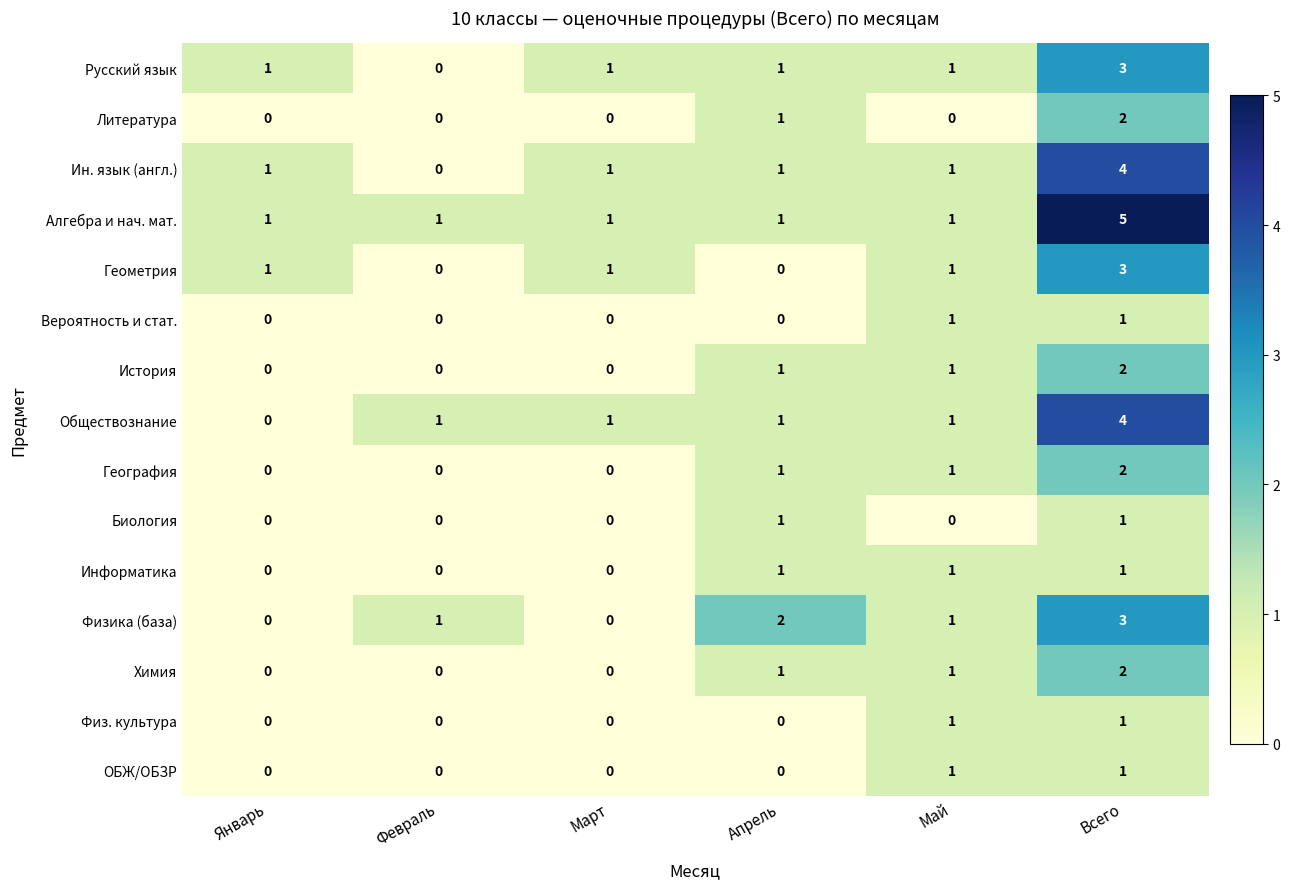

Is it true that География equals 1 at Март?

False